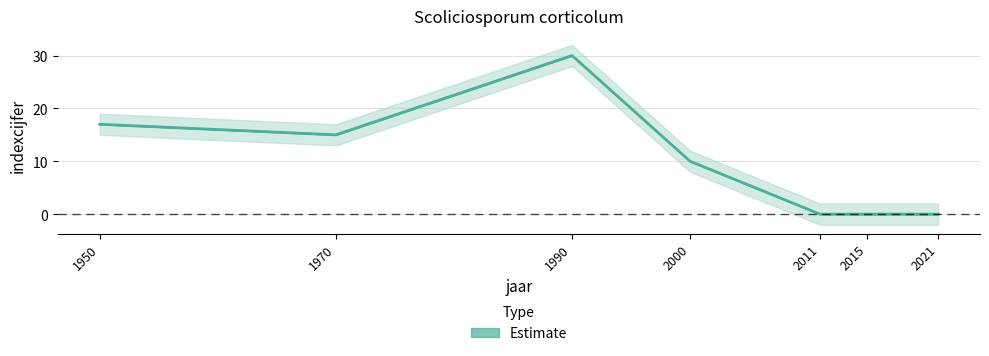

Reading left to right, transcribe all the data shown in this chart.

17	15	30	10	0	0	0